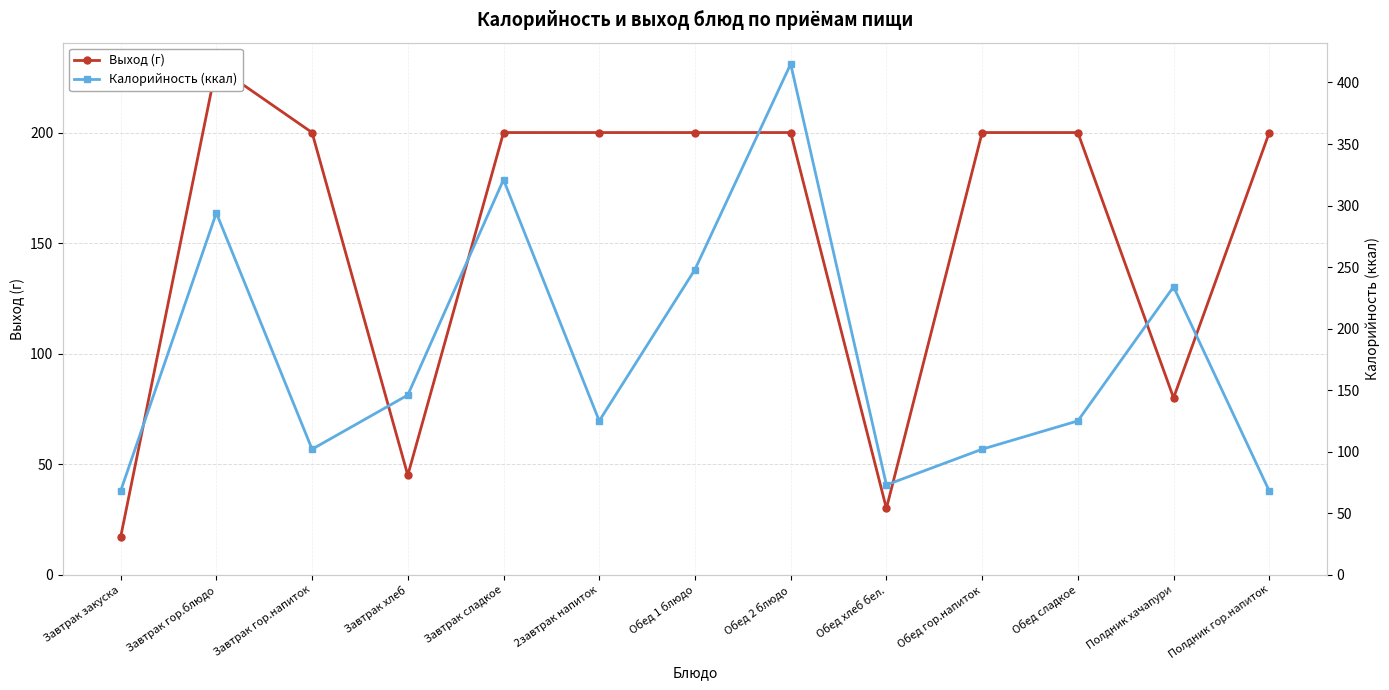

What value does the Выход (г) series have at Обед хлеб бел., to the nearest 5?

30